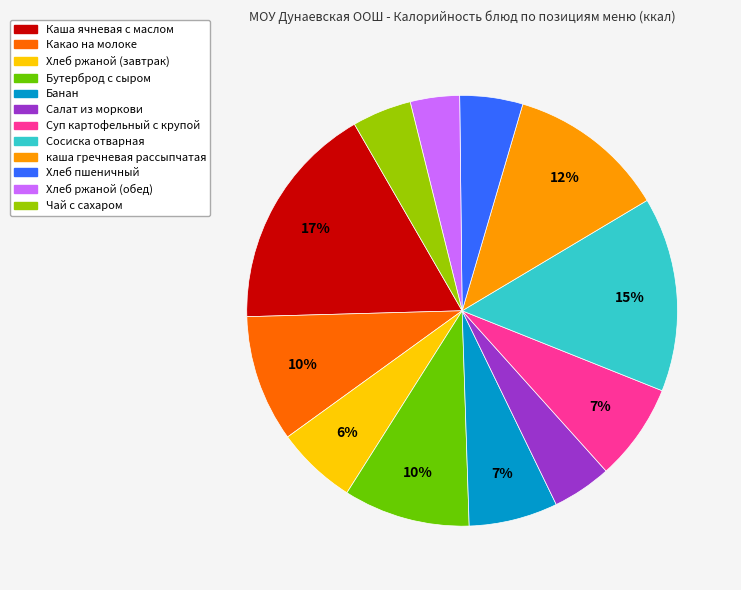

To the nearest percent, what portion does Суп картофельный с крупой represent?

7%